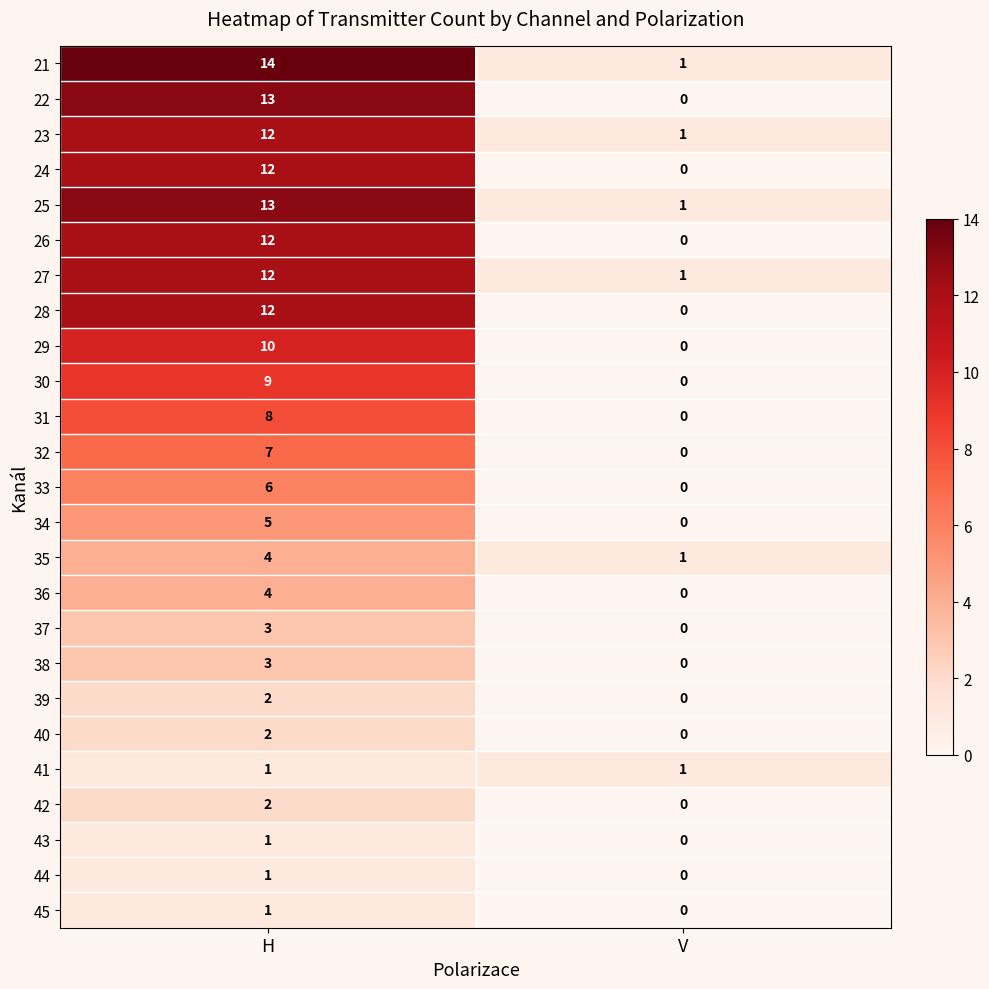

Which series has the largest total across all categories?

21